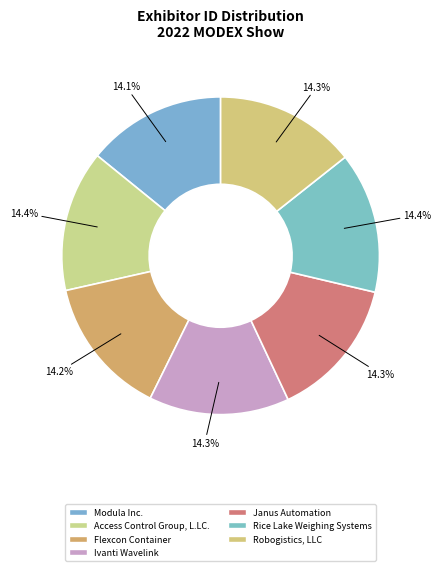

To the nearest percent, what percentage of the pie is Robogistics, LLC?

14%